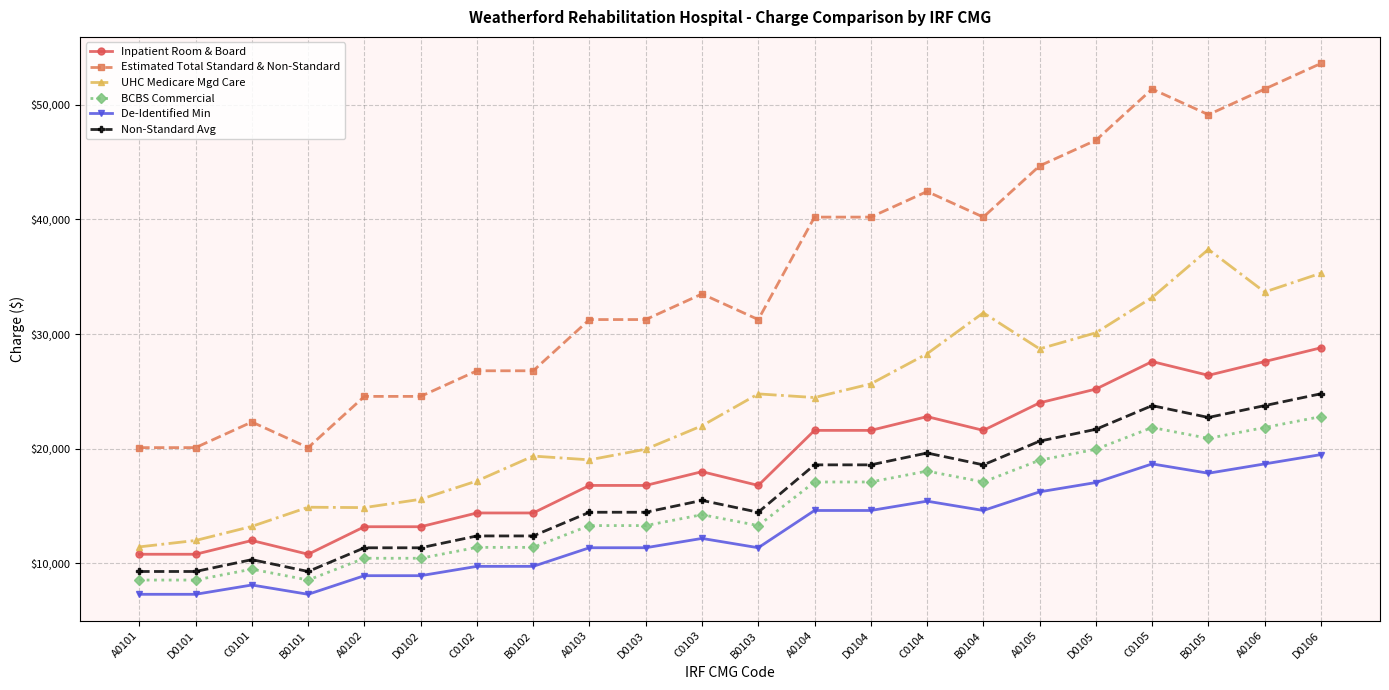

Which series has the largest range (max minus min)?

Estimated Total Standard & Non-Standard